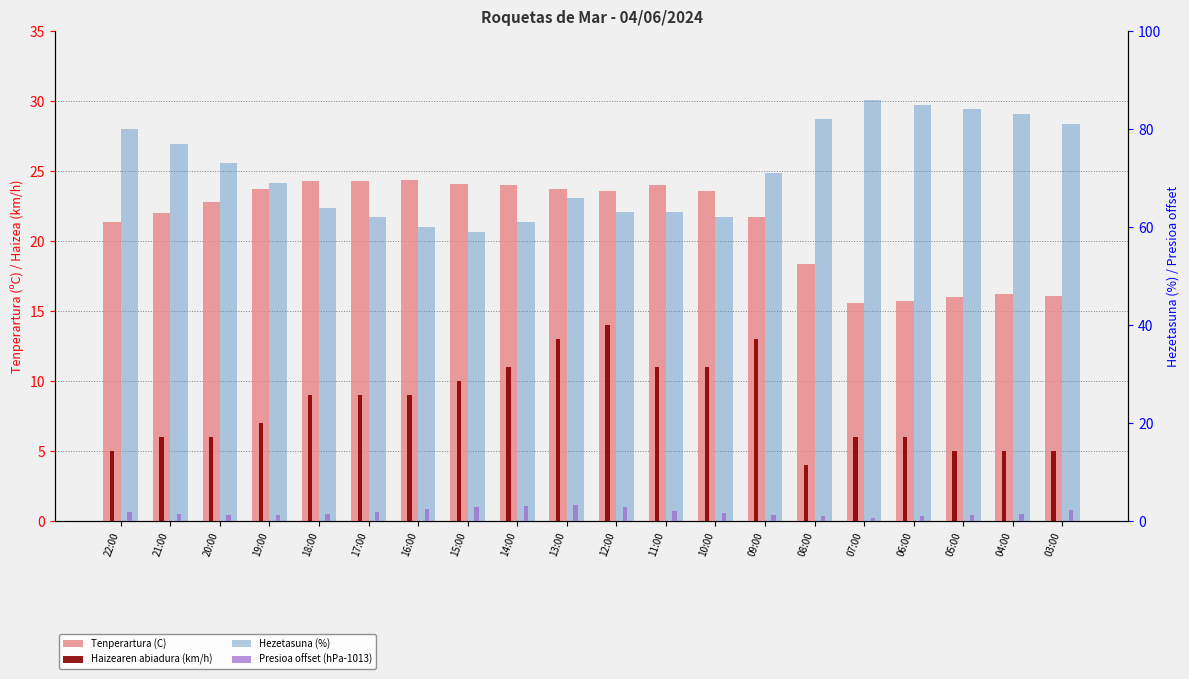

Between 07:00 and 19:00, which is larger?

19:00